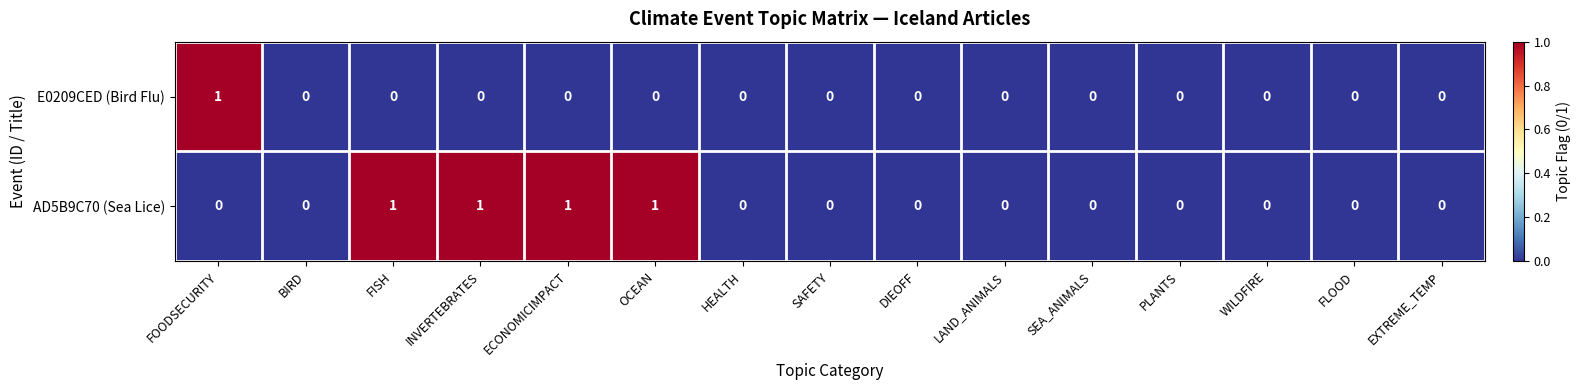

How many AD5B9C70 (Sea Lice) values are between 0 and 1?

15